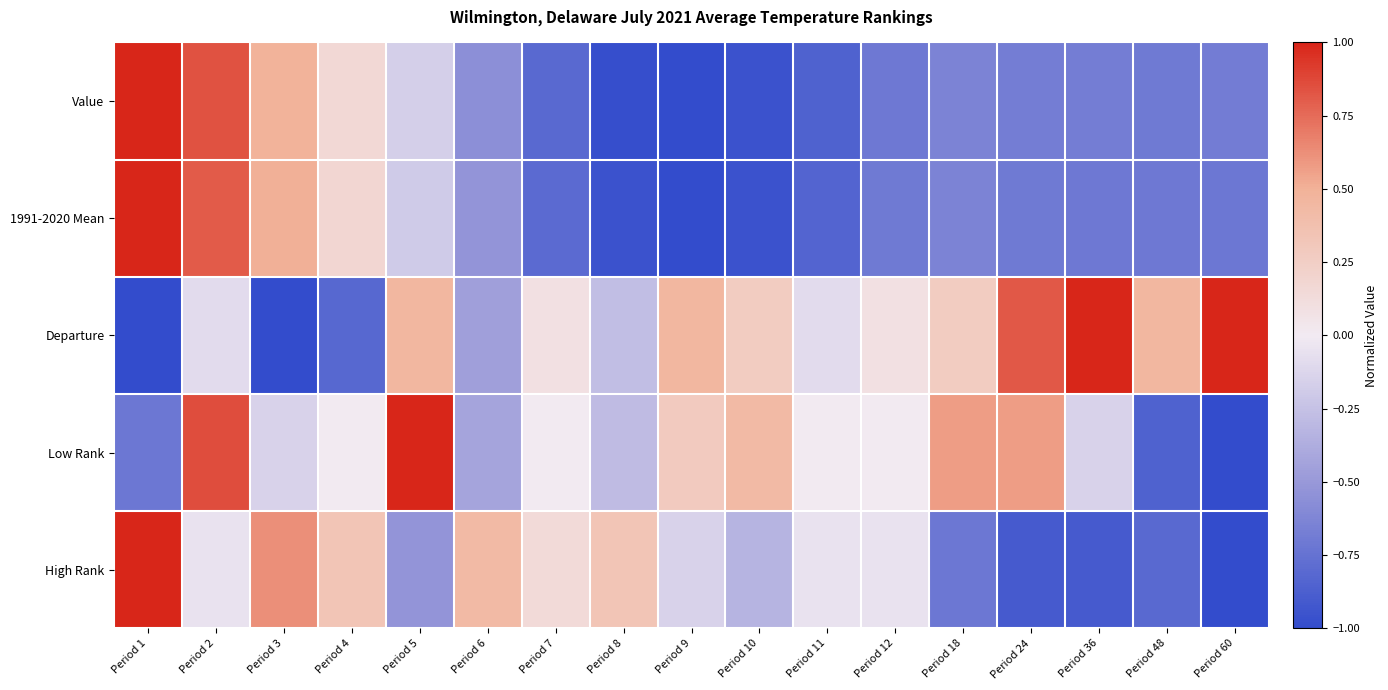

How many distinct data groups are displayed?

5